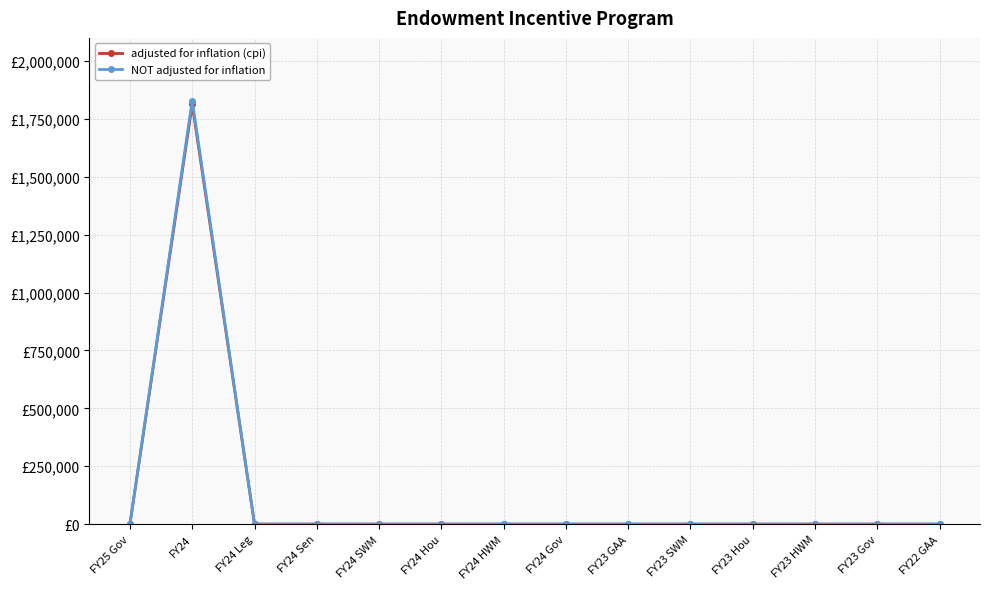

Reading right to left, list all the values displayed in this chart.

adjusted for inflation (cpi): 0	0	0	0	0	0	0	0	0	0	0	0	1813122	0
NOT adjusted for inflation: 0	0	0	0	0	0	0	0	0	0	0	0	1829150	0